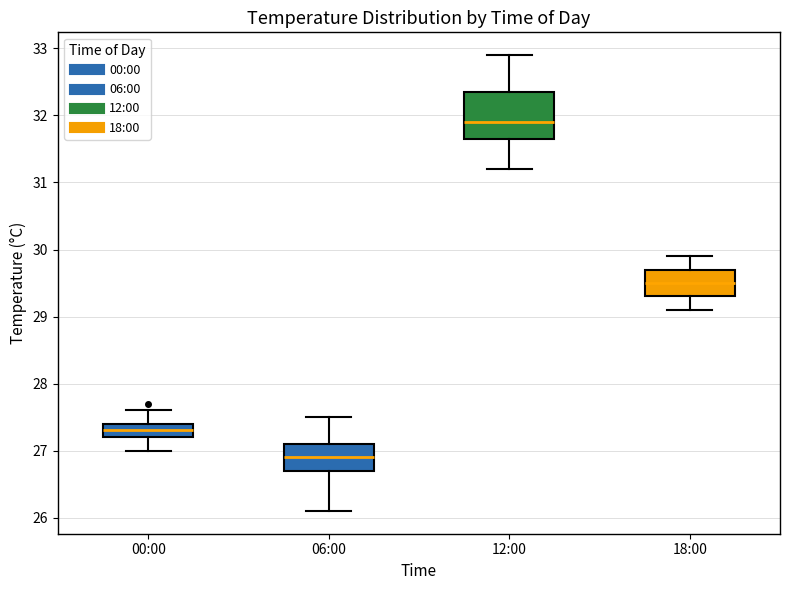

Reading left to right, read every box against the y-axis: the position of its median line, the range the box covers, and the ends of its whiskers. The values are not printed on the chart, so give them approximately, as read against the axis.

00:00: median 27.3, box 27.2 to 27.4, whiskers 27.0 to 27.6
06:00: median 26.9, box 26.7 to 27.1, whiskers 26.1 to 27.5
12:00: median 31.9, box 31.7 to 32.4, whiskers 31.2 to 32.9
18:00: median 29.5, box 29.3 to 29.7, whiskers 29.1 to 29.9